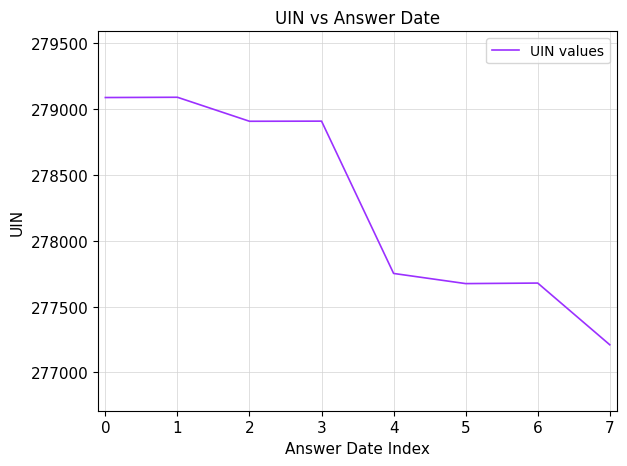

How many categories are shown in the chart?

8